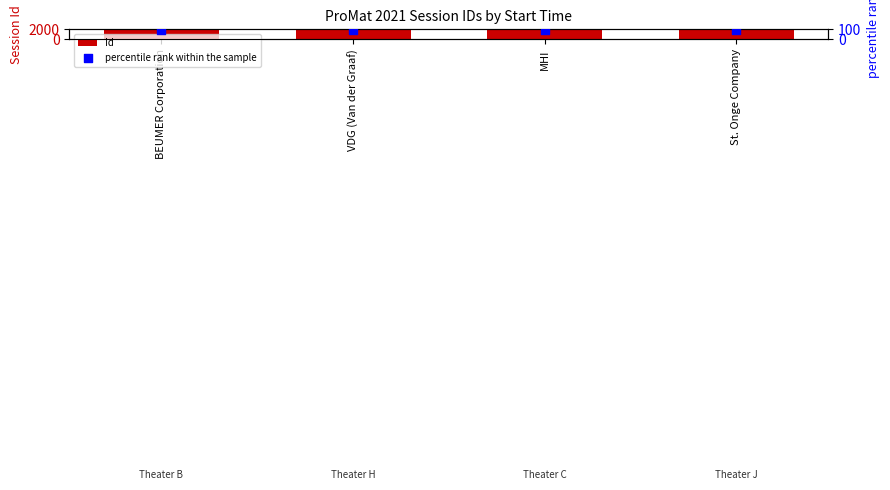

Which series reaches the maximum Y coordinate?

Id